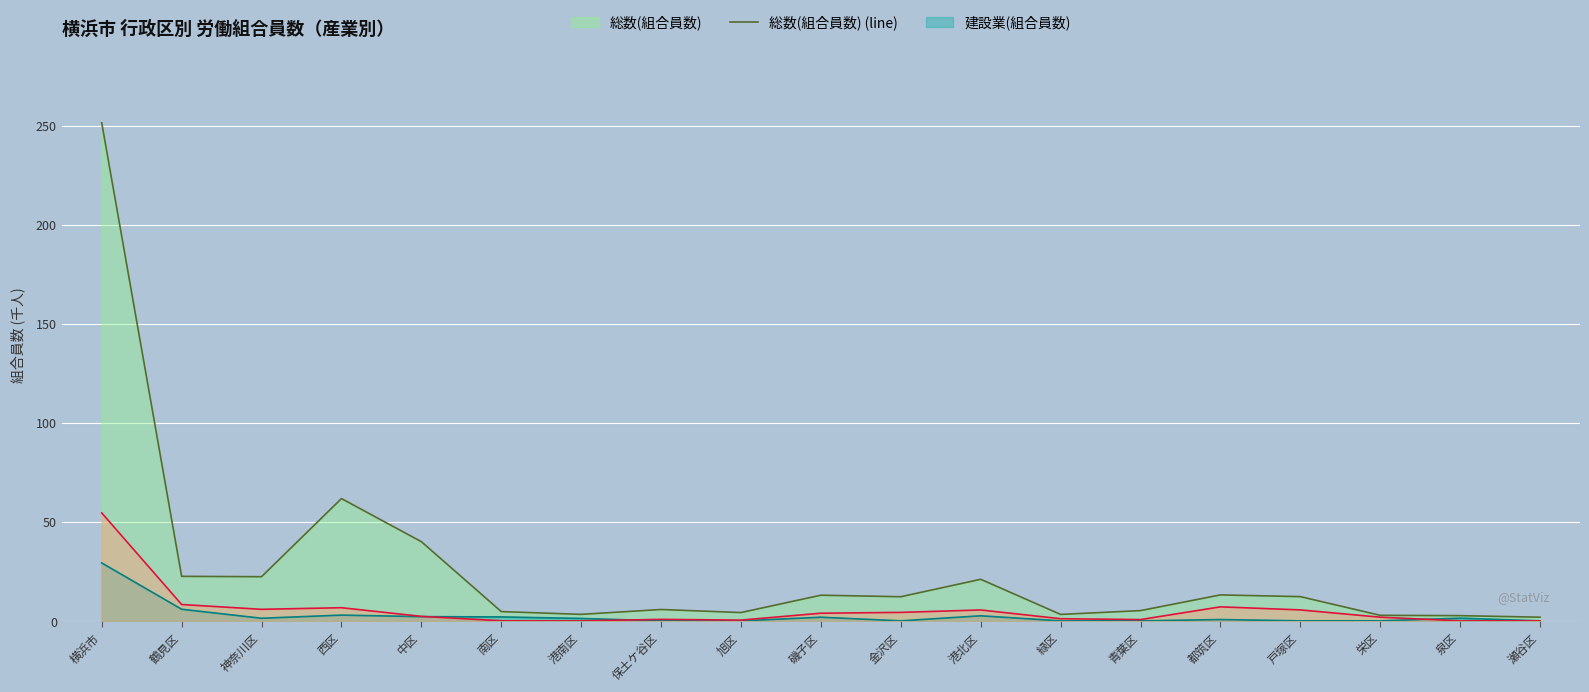

What is the sum of all 総数(組合員数) (line) values?

502.7